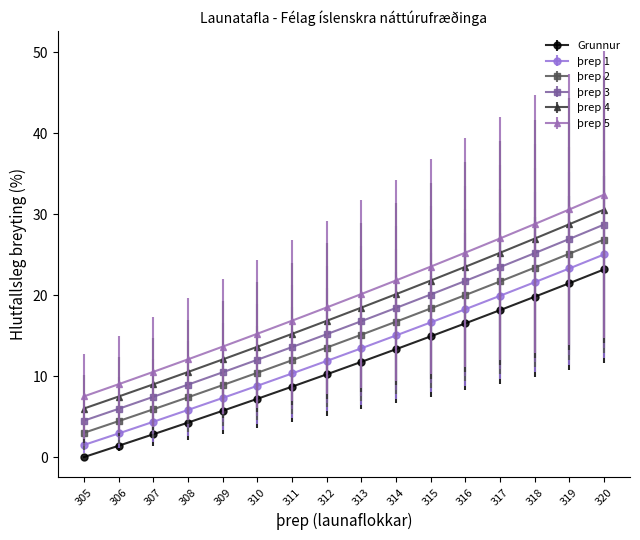

How many data points in þrep 3 are less than 16?

8